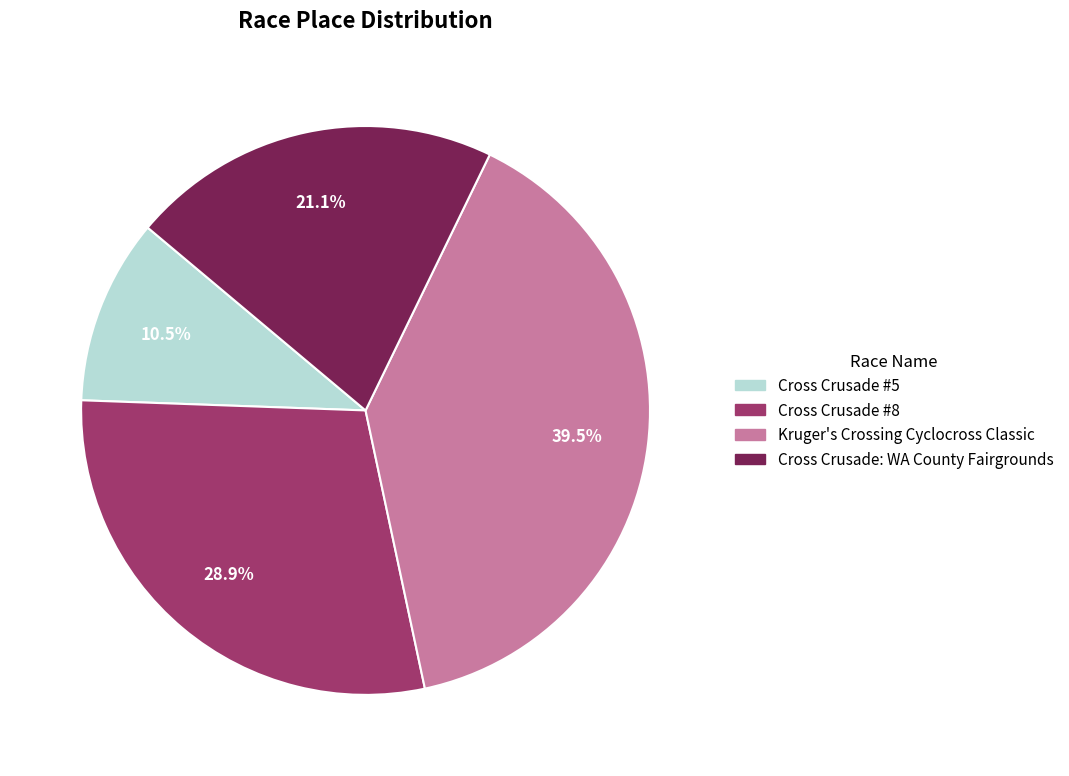

Between Cross Crusade #5 and Kruger's Crossing Cyclocross Classic, which is larger?

Kruger's Crossing Cyclocross Classic